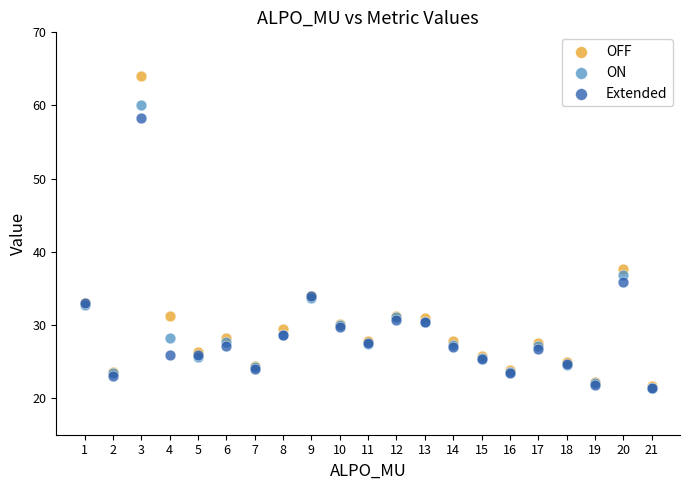

In the ON series, what Y value is closest to 40?

36.8